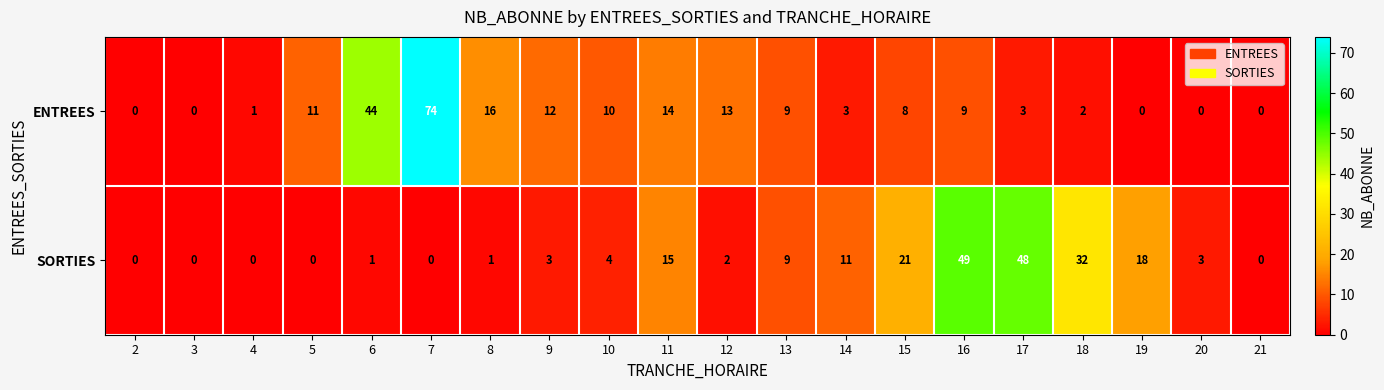

What is the greatest value displayed?

74